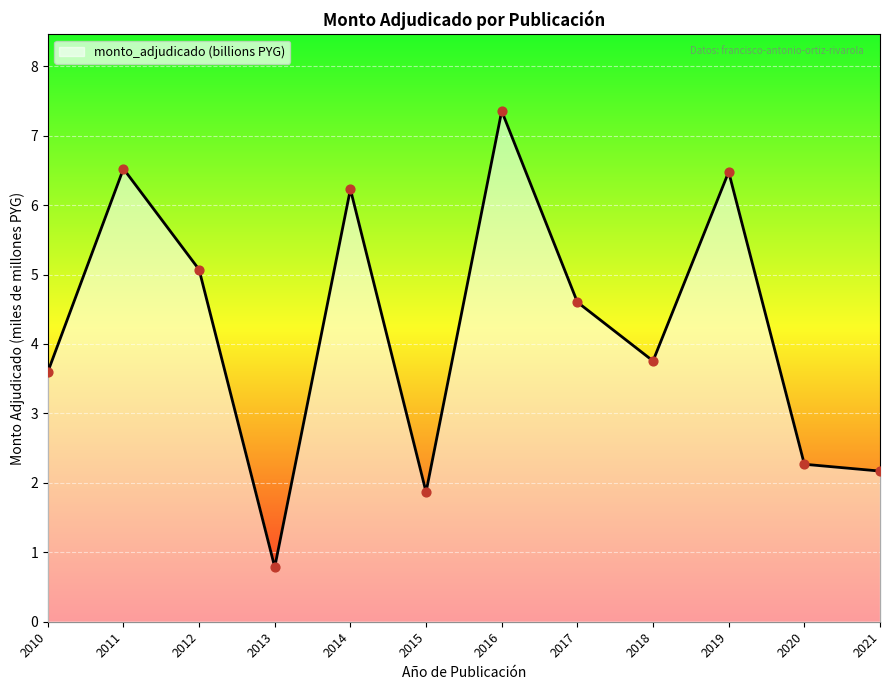

Which has a higher value, 2019 or 2010?

2019